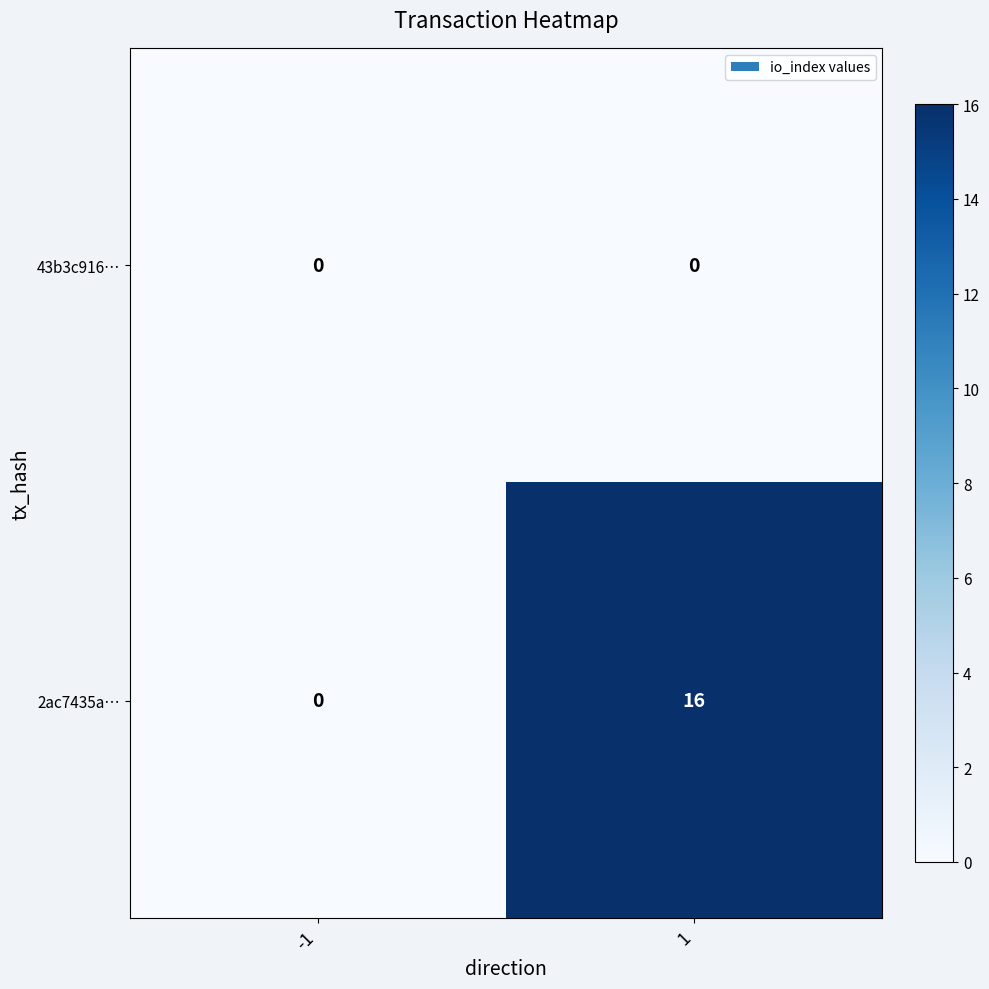

Is it true that 2ac7435a… equals 6 at 1?

False